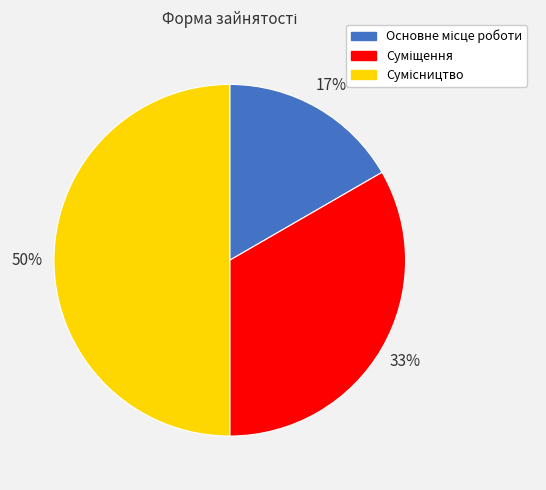

To the nearest percent, what is the average slice percentage?

33%